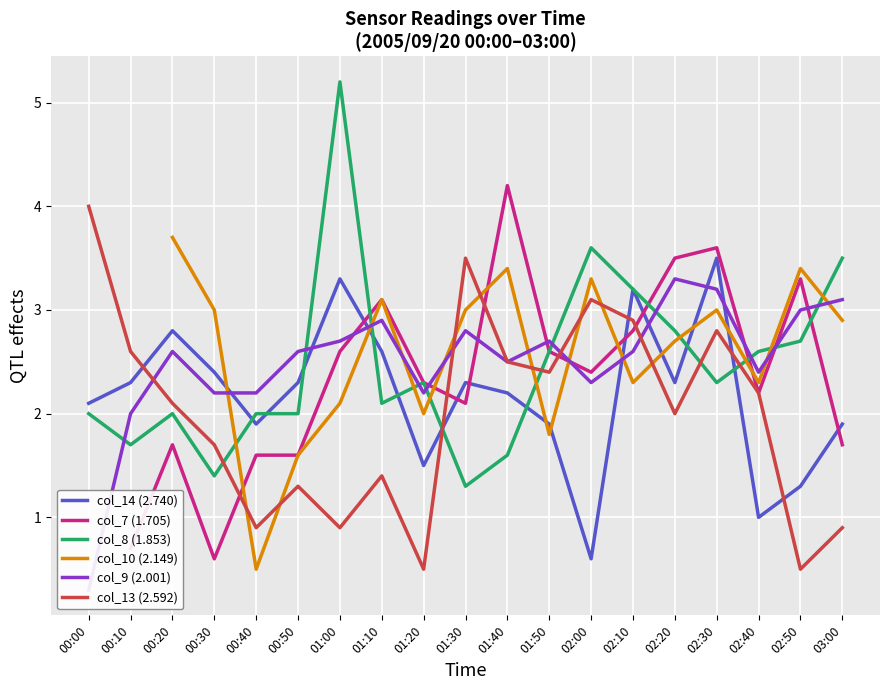

Rank the series at 02:50 from highest to lowest value.

col_10 (2.149), col_7 (1.705), col_9 (2.001), col_8 (1.853), col_14 (2.740), col_13 (2.592)